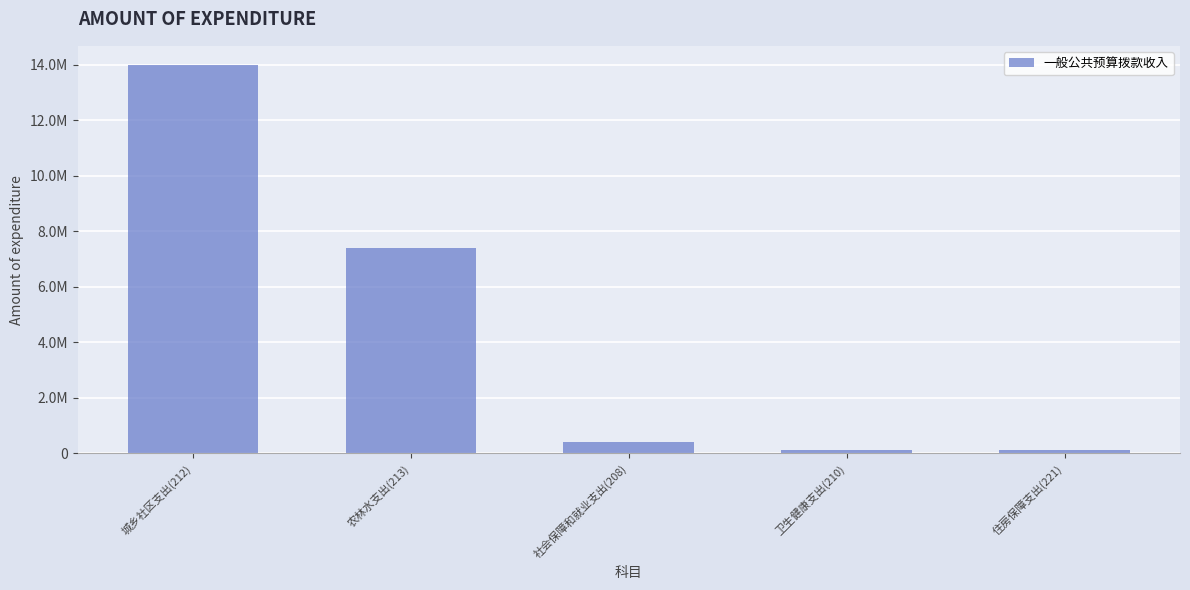

Which has a higher value, 社会保障和就业支出(208) or 卫生健康支出(210)?

社会保障和就业支出(208)